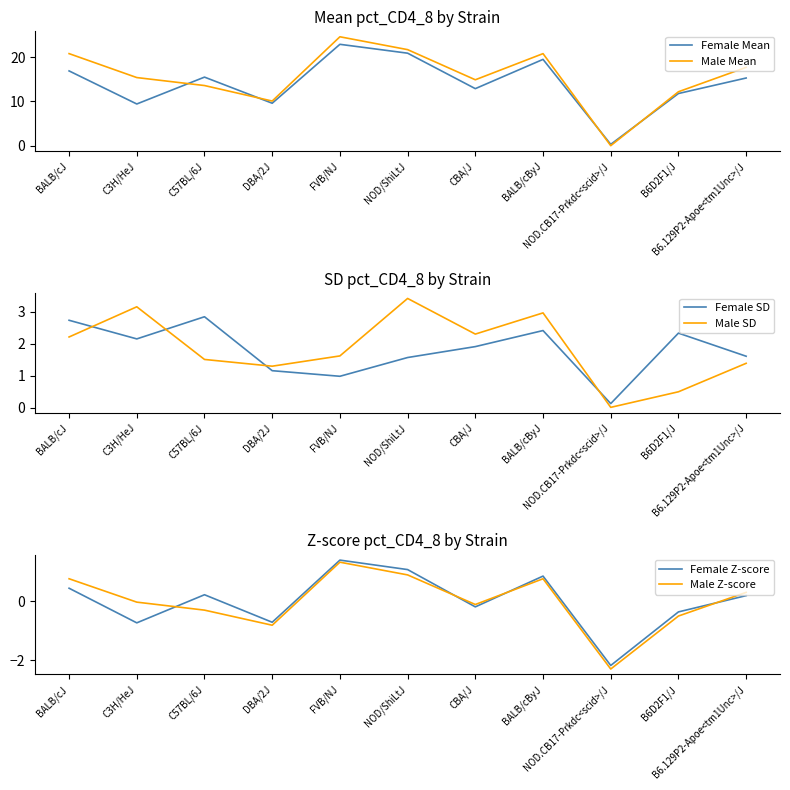

How many interior local peaks does the Male Z-score series have?

2